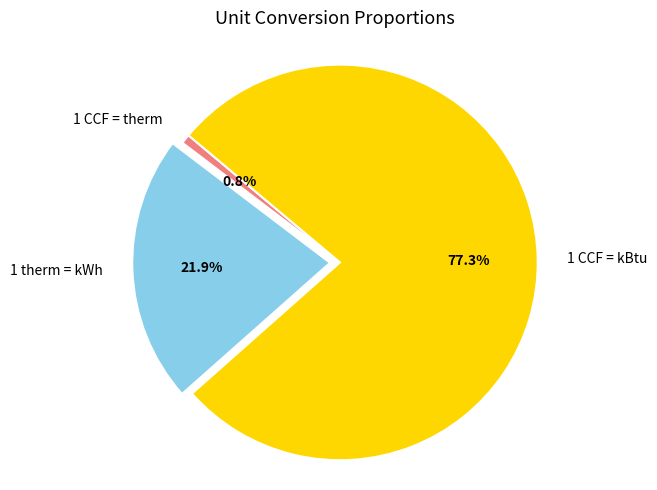

Does 1 CCF = kBtu represent more than half of the total?

Yes